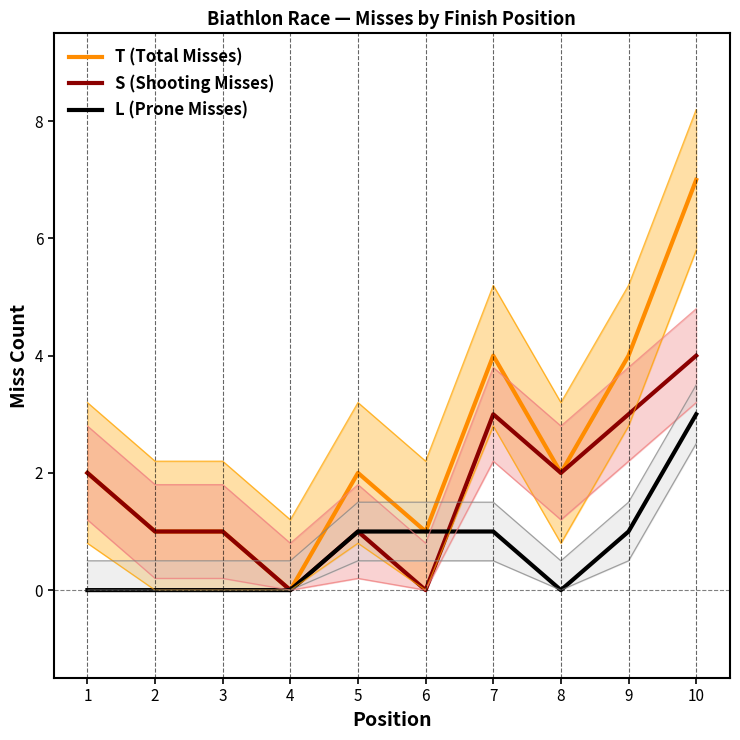

Is the value of L (Prone Misses) at 9 greater than the value of T (Total Misses) at 9?

No